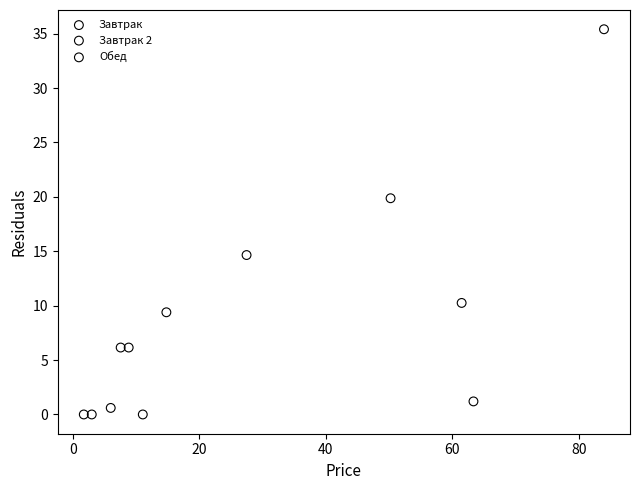

Which series has the largest Y range (max minus min)?

Завтрак